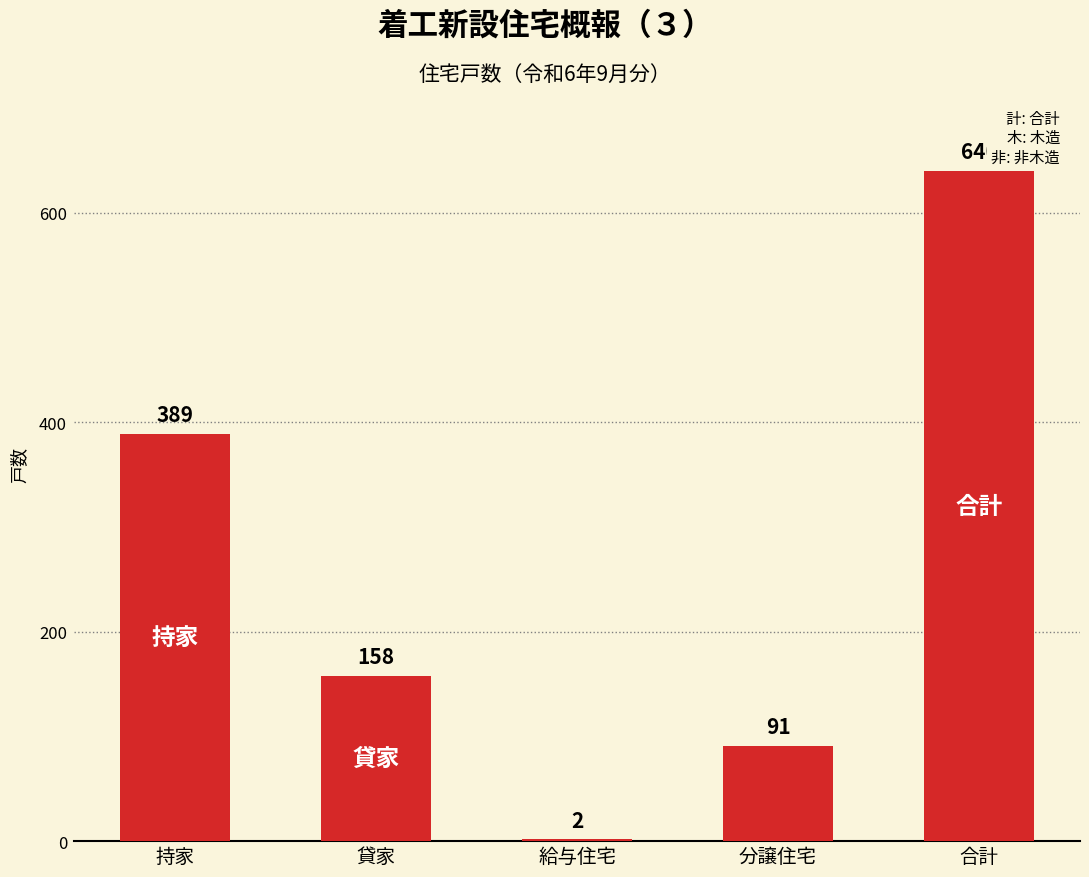

What is the change in value from 給与住宅 to 分譲住宅?

+89